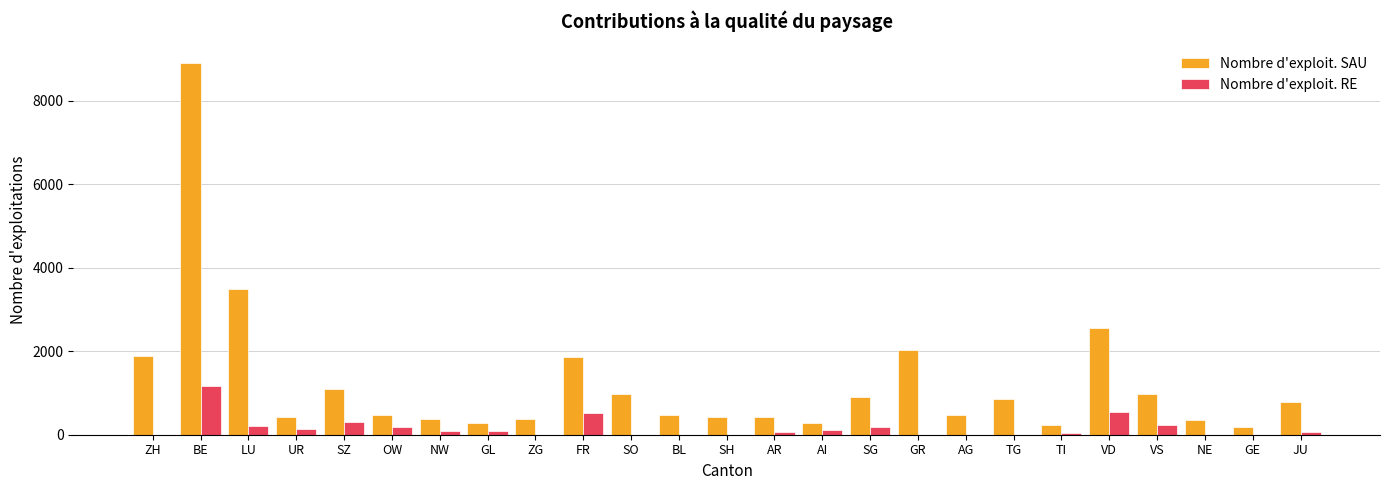

Count the number of data series in this chart.

2